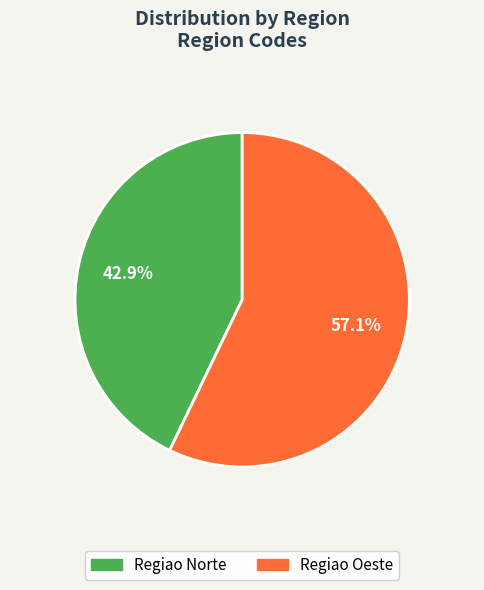

Which category has the smallest portion of the pie?

Regiao Norte